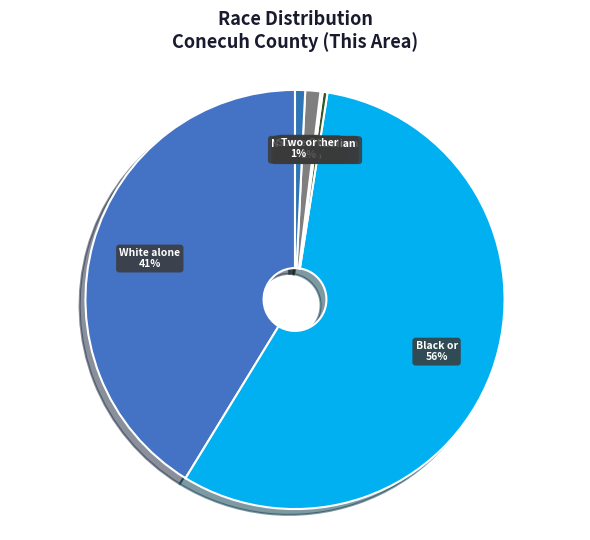

What is the smallest slice in the pie chart?

Native Hawaiian and Other Pacific